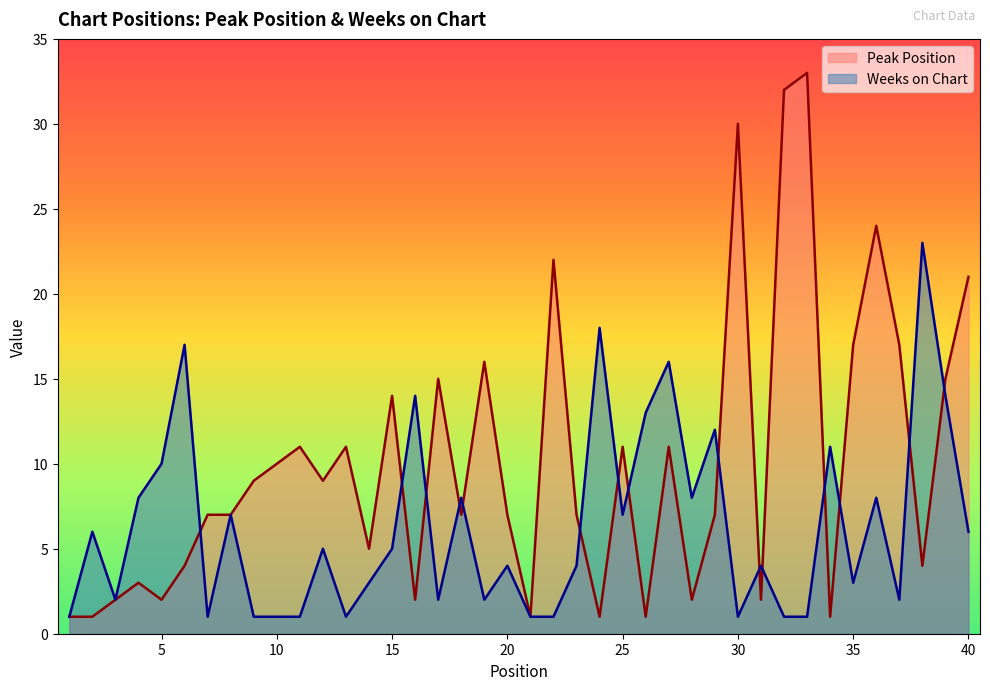

True or false: Peak Position and Weeks on Chart cross at least once.

True